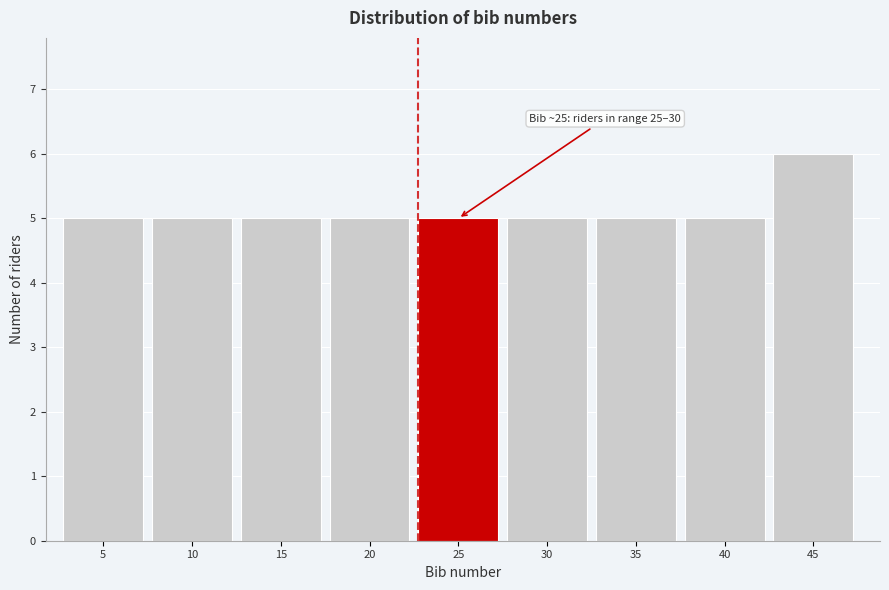

Reading left to right, what are all the values shown in this chart?

5	5	5	5	5	5	5	5	6